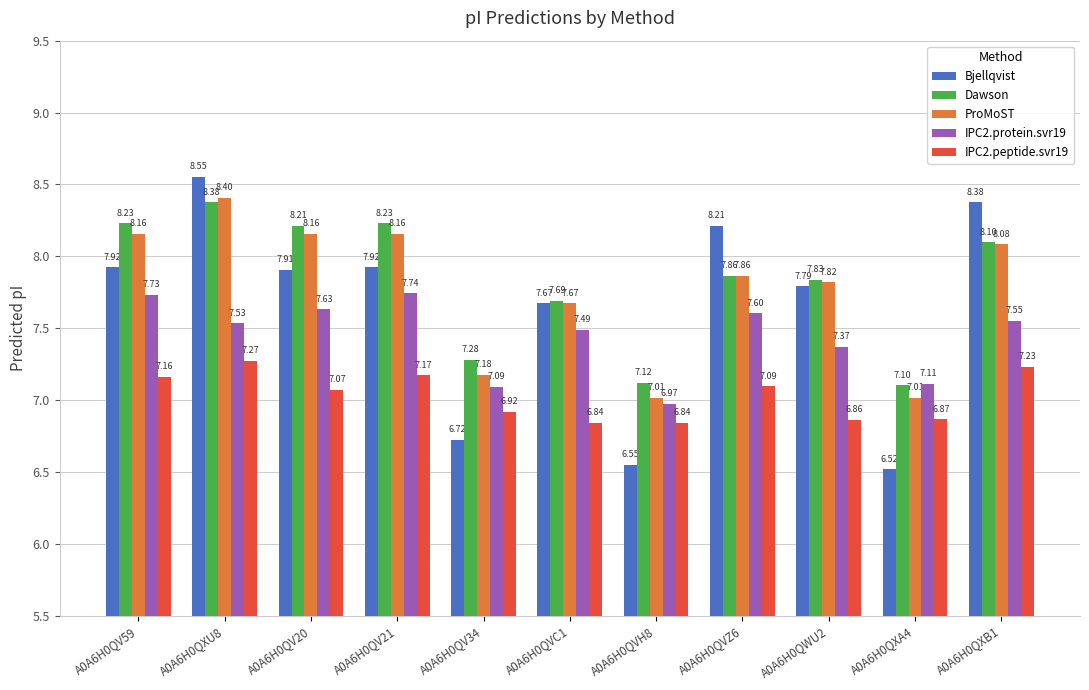

How many bars are there in each group?

5